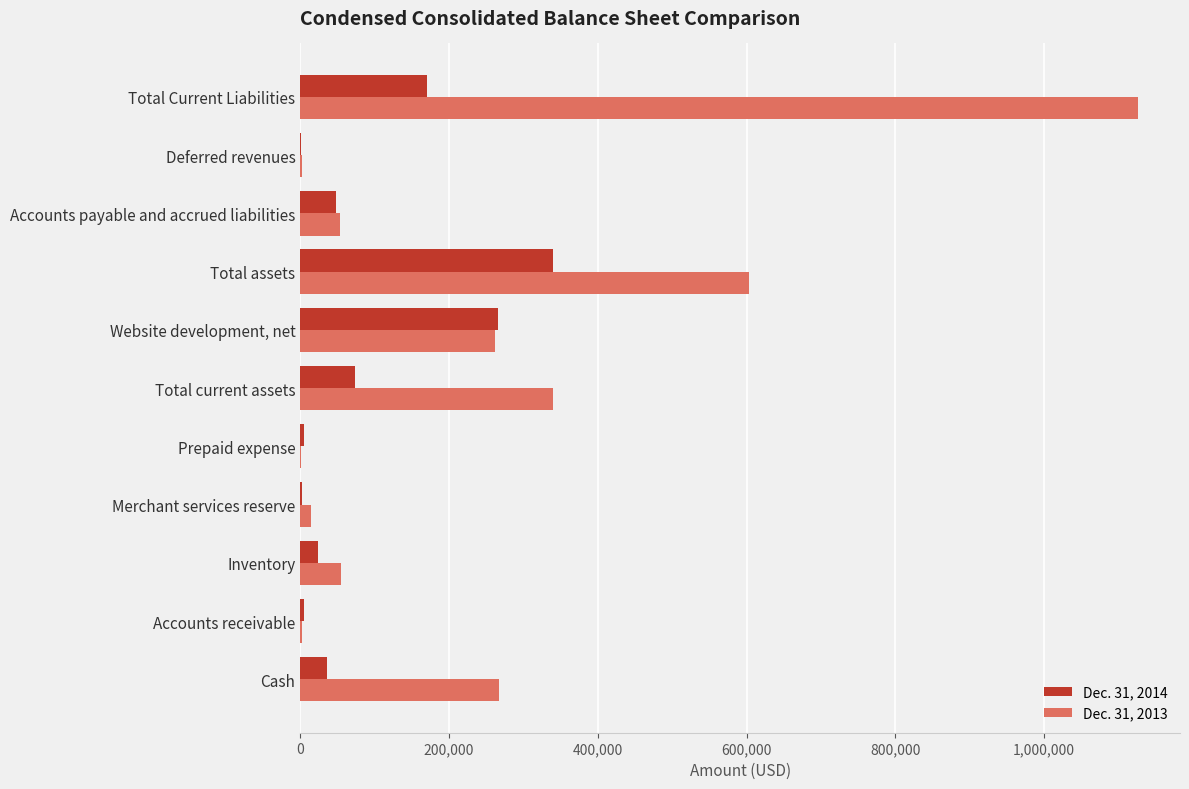

True or false: Dec. 31, 2013 has a value of 52915 at Accounts payable and accrued liabilities.

True